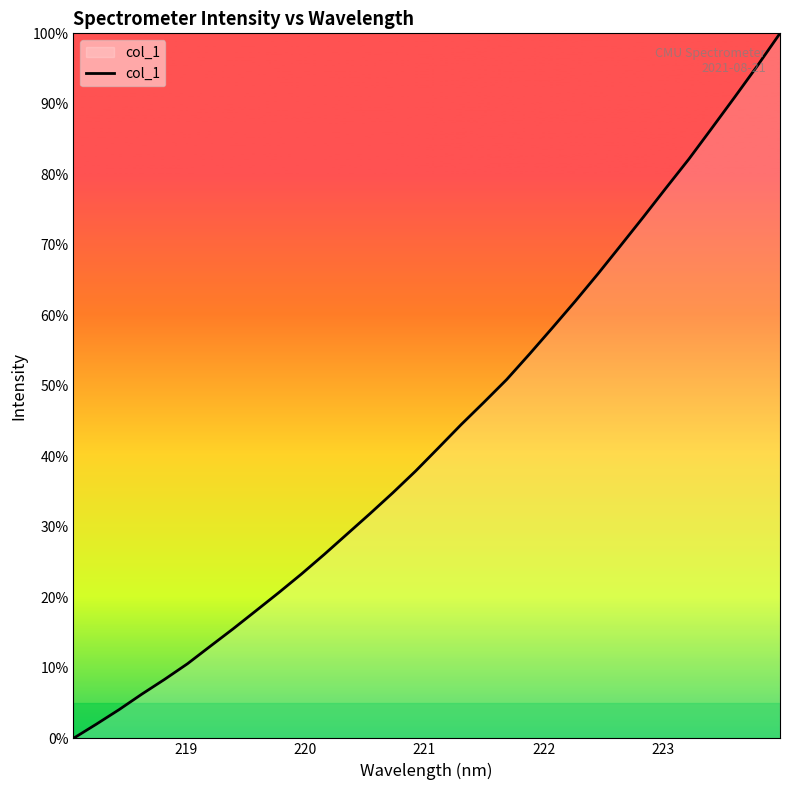

What is the difference between the maximum and minimum values?

100.0